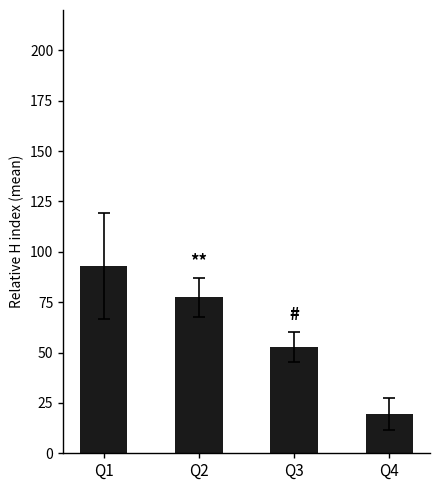

Reading left to right, what are all the values shown in this chart?

92.8	77.4	52.8	19.5